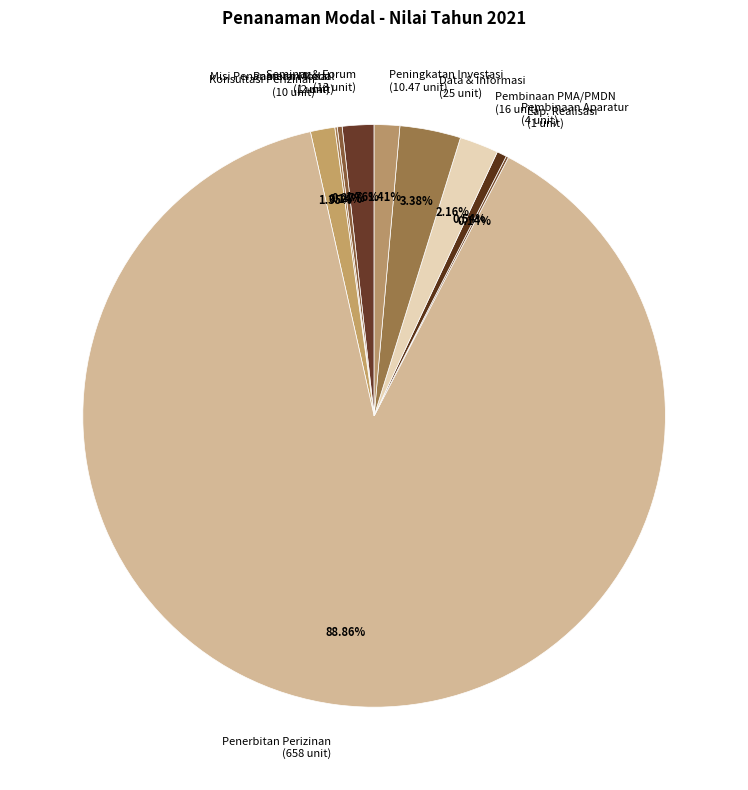

Is the sum of Pembinaan Aparatur (4 unit) and Pembinaan PMA/PMDN (16 unit) greater than half?

No